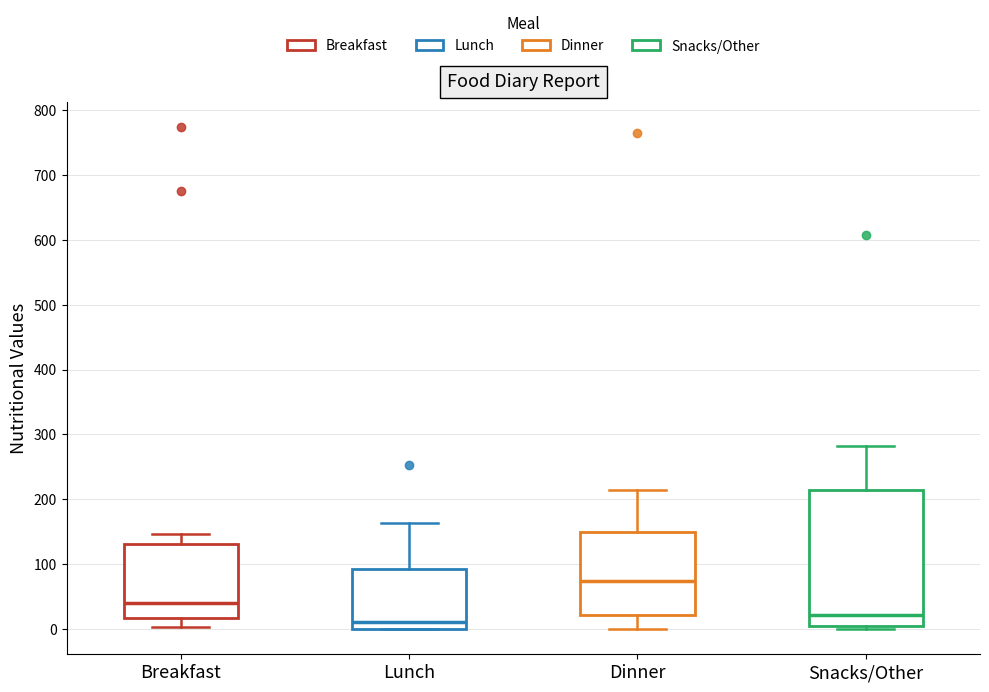

Reading left to right, read every box against the y-axis: the position of its median line, the range the box covers, and the ends of its whiskers. The values are not printed on the chart, so give them approximately, as read against the axis.

Breakfast: median 40, box 20 to 130, whiskers 0 to 150
Lunch: median 10, box 0 to 90, whiskers 0 to 160
Dinner: median 70, box 20 to 150, whiskers 0 to 220
Snacks/Other: median 20, box 10 to 210, whiskers 0 to 280